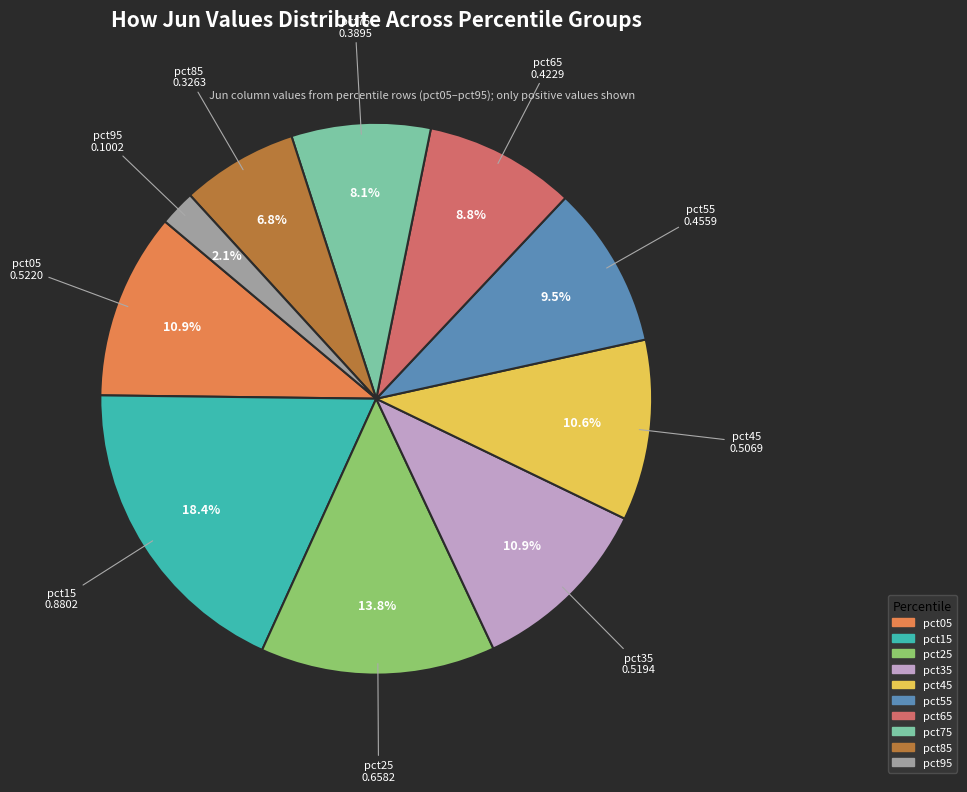

Is the sum of pct95 and pct35 greater than half?

No